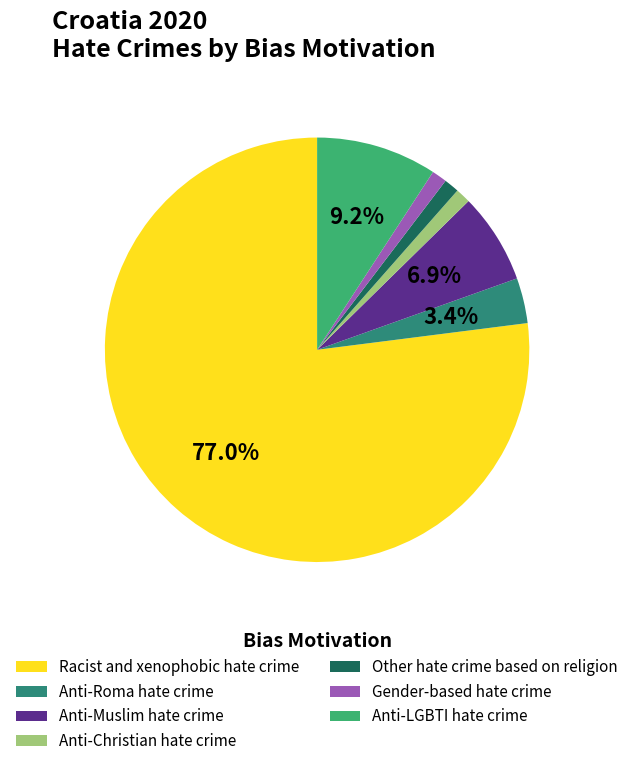

What percentage is the Anti-LGBTI hate crime slice, to the nearest percent?

9%